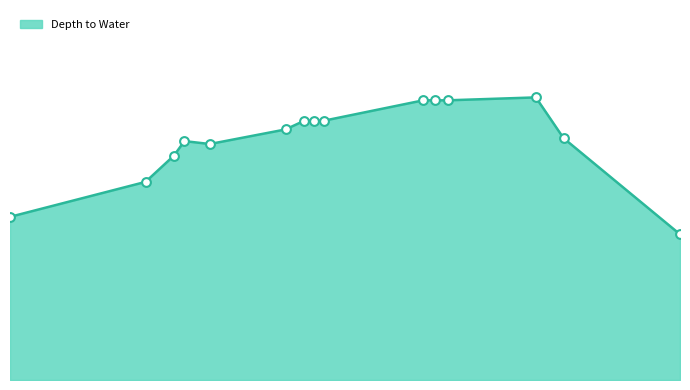

Is this an area chart (filled region under the line)?

Yes